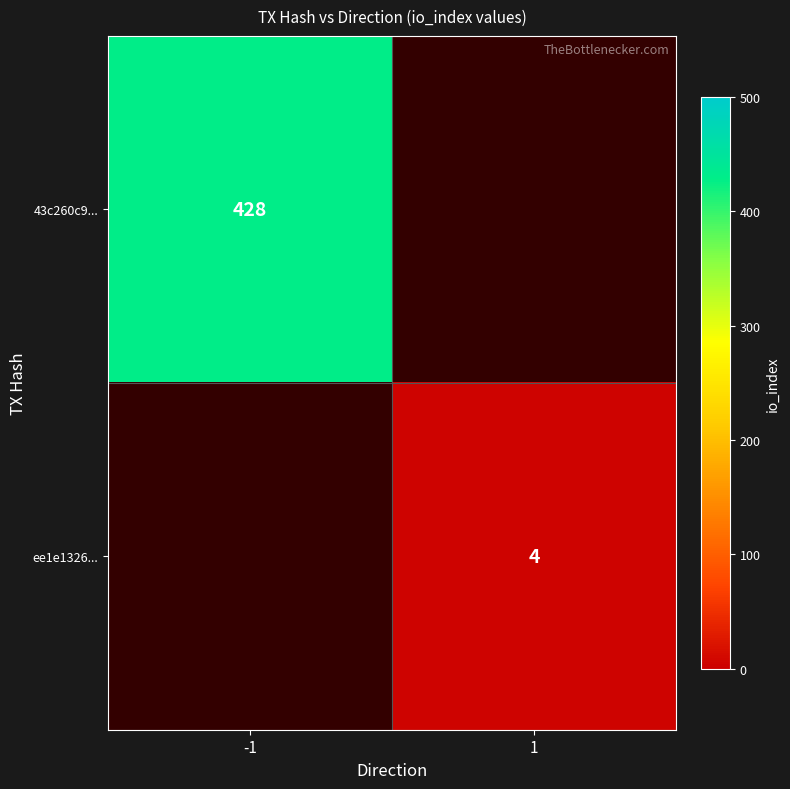

Is the value of 43c260c9... at -1 greater than the value of ee1e1326... at 1?

Yes